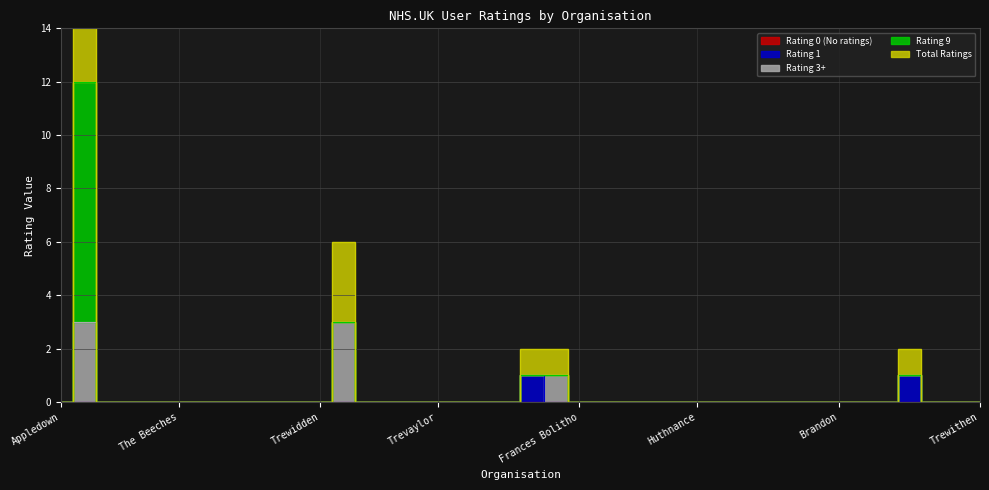

What are all the series names shown in the legend?

Rating 0 (No ratings), Rating 1, Rating 3+, Rating 9, Total Ratings